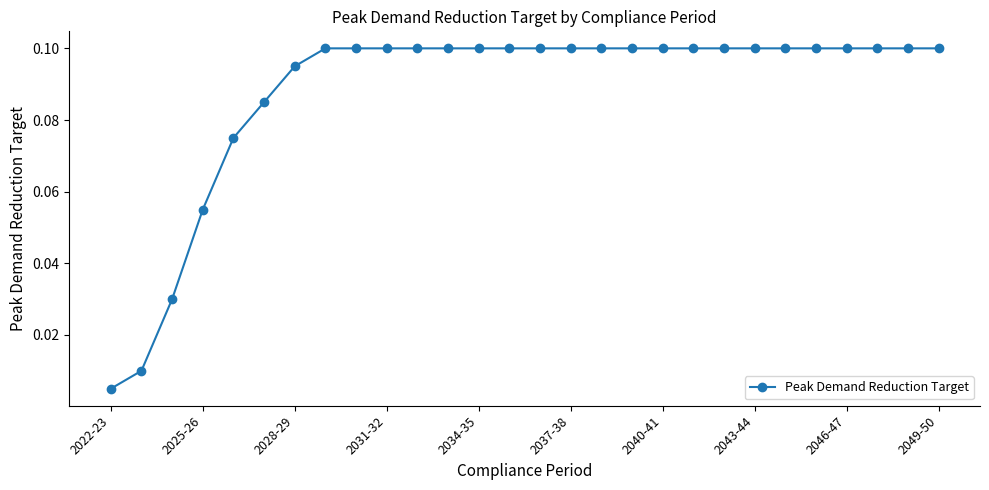

What is the sum of all values?

2.5